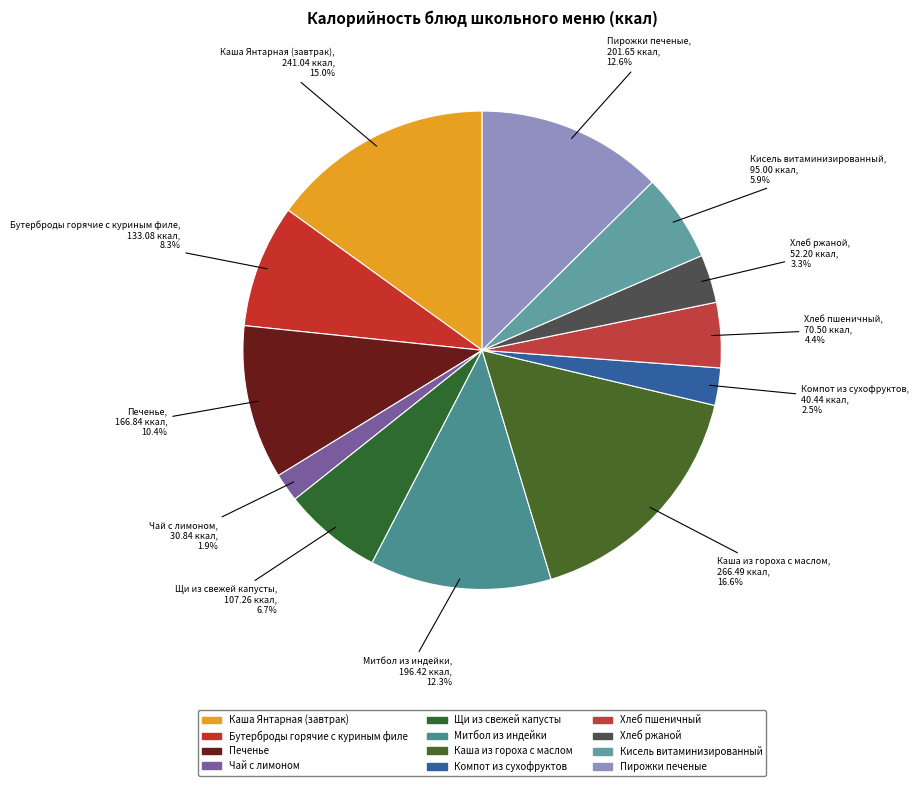

The Кисель витаминизированный slice represents 6% of the pie. True or false?

True